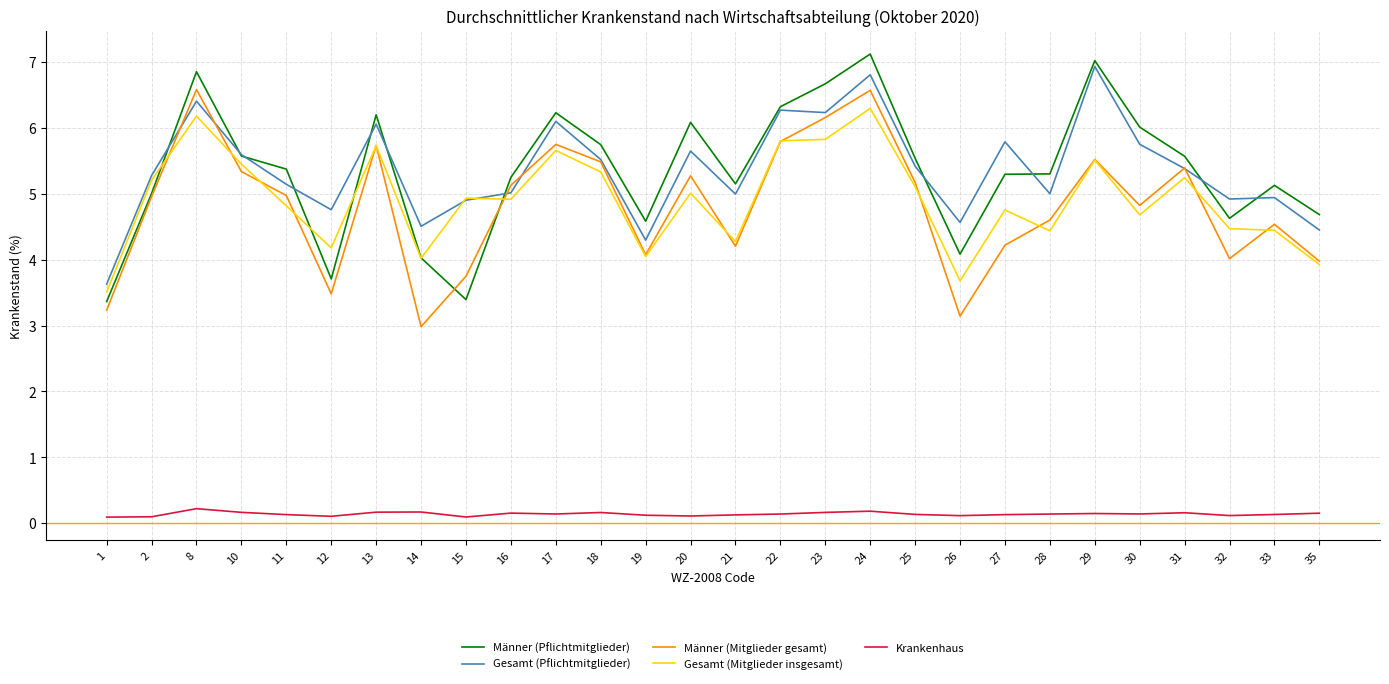

Which series has the widest spread of values?

Männer (Pflichtmitglieder)